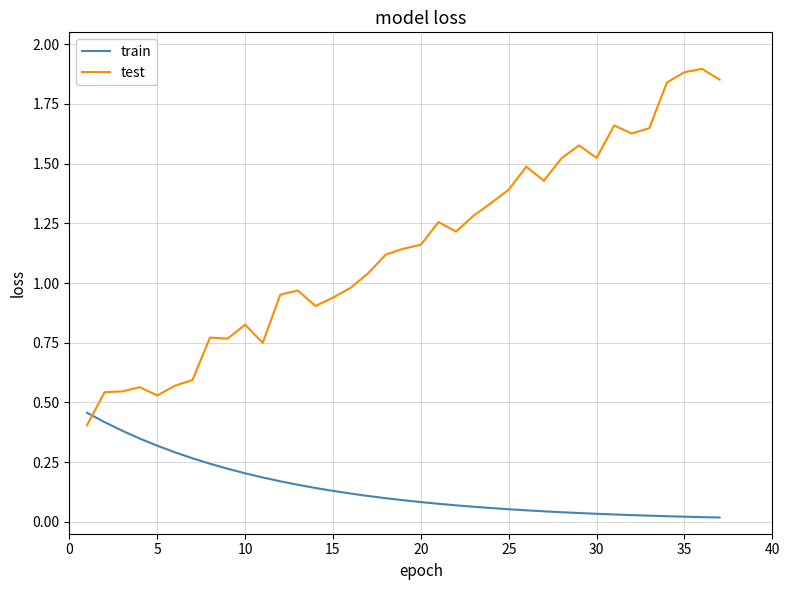

Which series has the largest total across all categories?

test